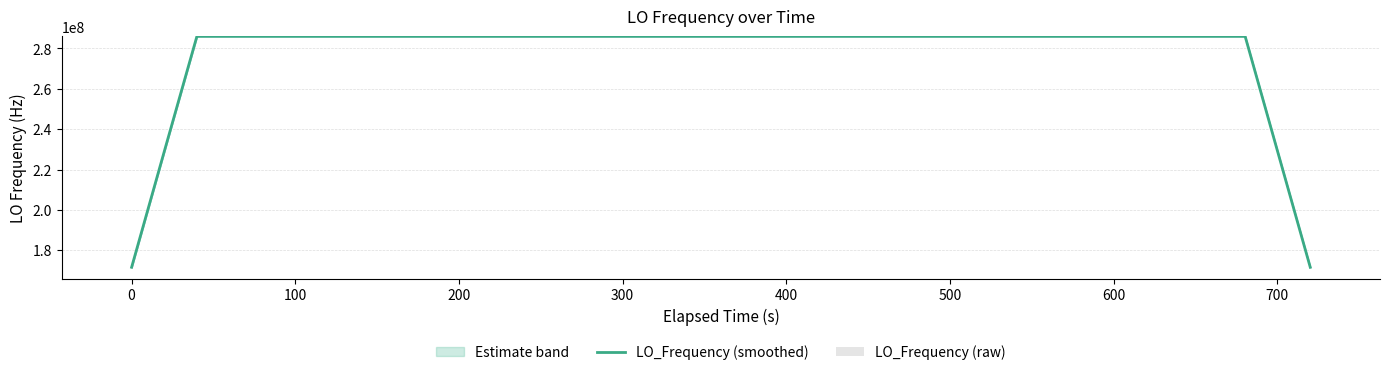

What is the highest value of the LO_Frequency (smoothed) series?

286047000.9